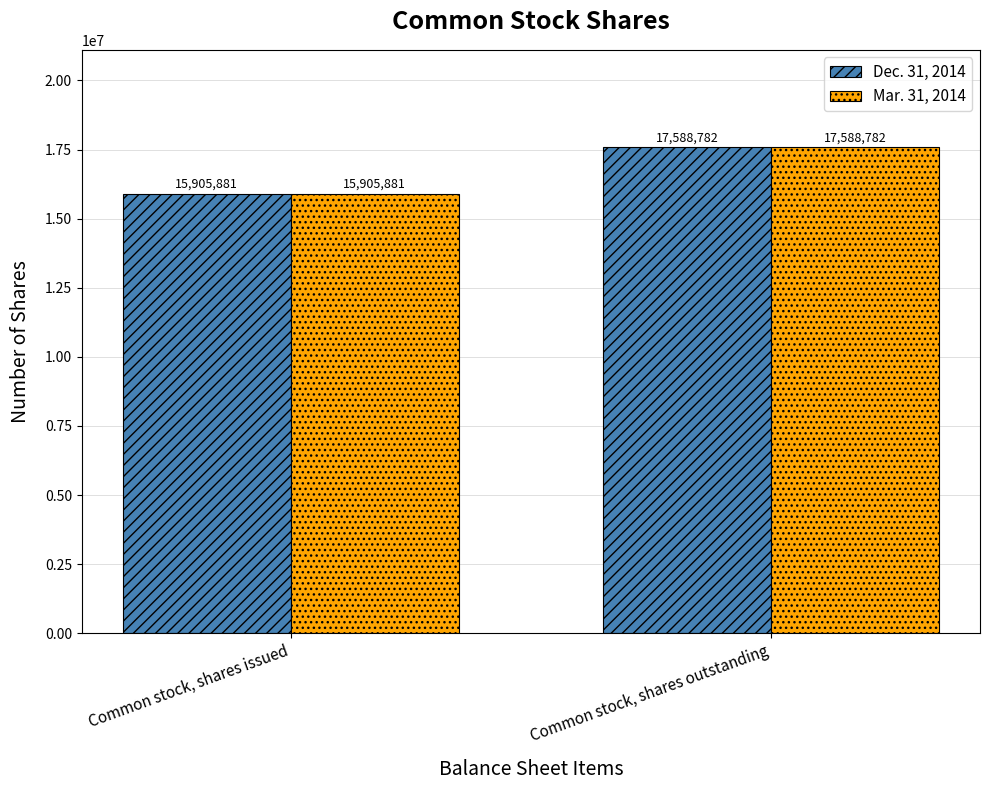

What position from the left is Common stock, shares issued?

1